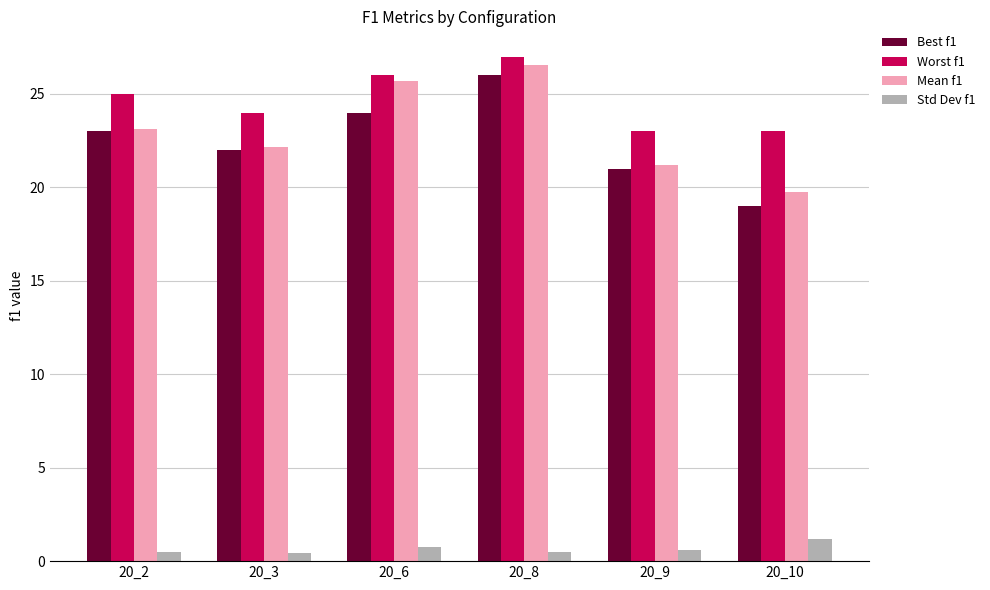

Rank the categories by Mean f1 value from highest to lowest.

20_8, 20_6, 20_2, 20_3, 20_9, 20_10